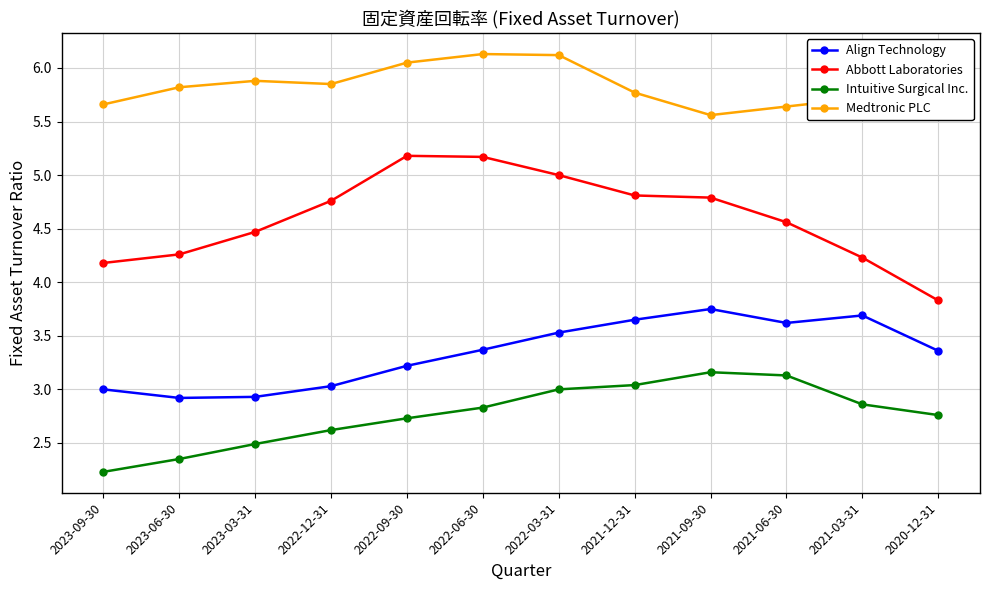

At how many categories does at least one series exceed 5?

12